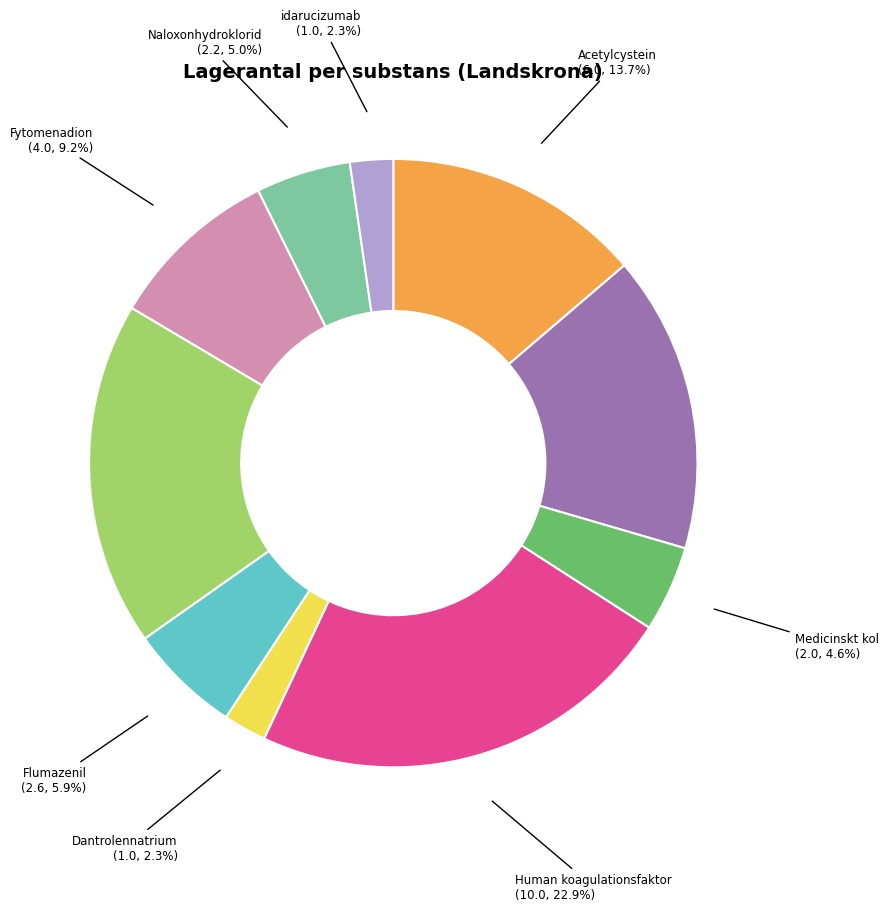

Is there a majority slice in this chart?

No